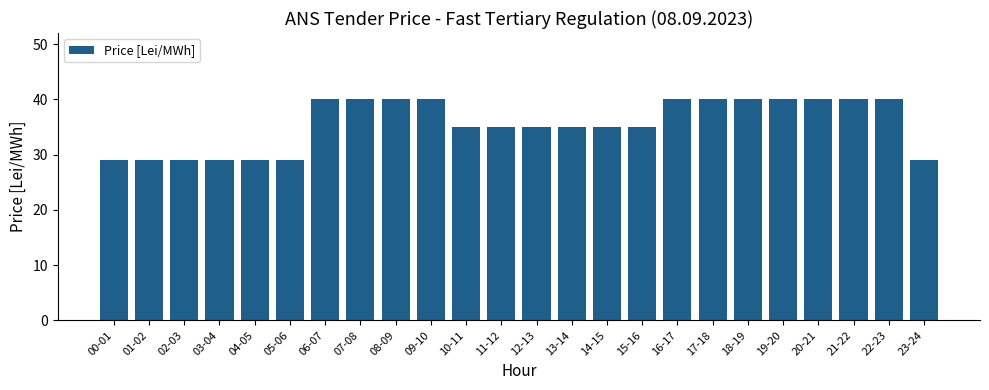

Reading right to left, extract all data points from this chart.

23-24=29	22-23=40	21-22=40	20-21=40	19-20=40	18-19=40	17-18=40	16-17=40	15-16=35	14-15=35	13-14=35	12-13=35	11-12=35	10-11=35	09-10=40	08-09=40	07-08=40	06-07=40	05-06=29	04-05=29	03-04=29	02-03=29	01-02=29	00-01=29